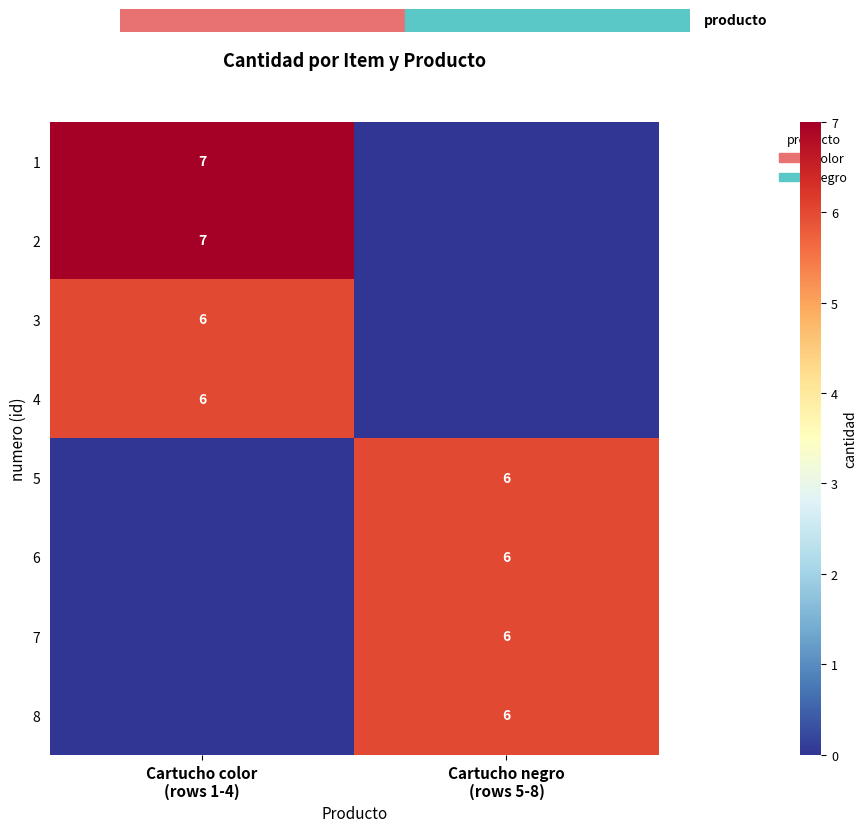

List the series in order of their peak value, lowest first.

3, 4, 5, 6, 7, 8, 1, 2